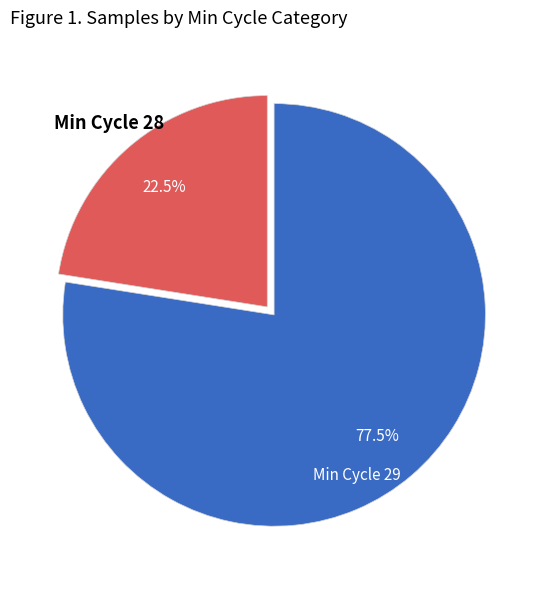

What percentage do Min Cycle 29 and Min Cycle 28 together represent?

100.0%